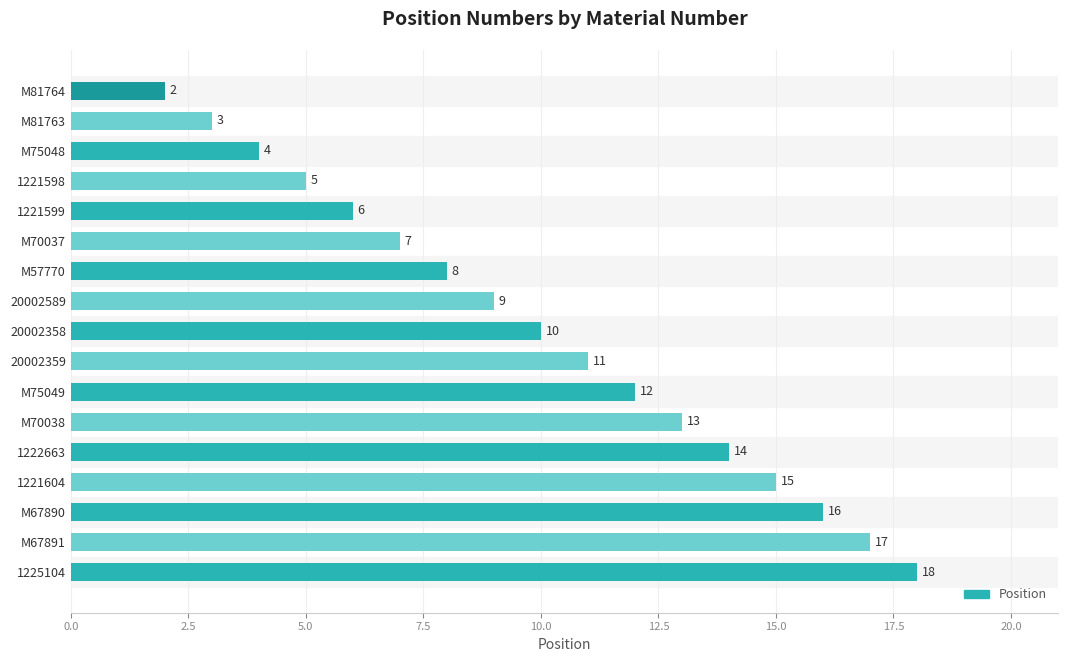

How many categories are shown in the chart?

17